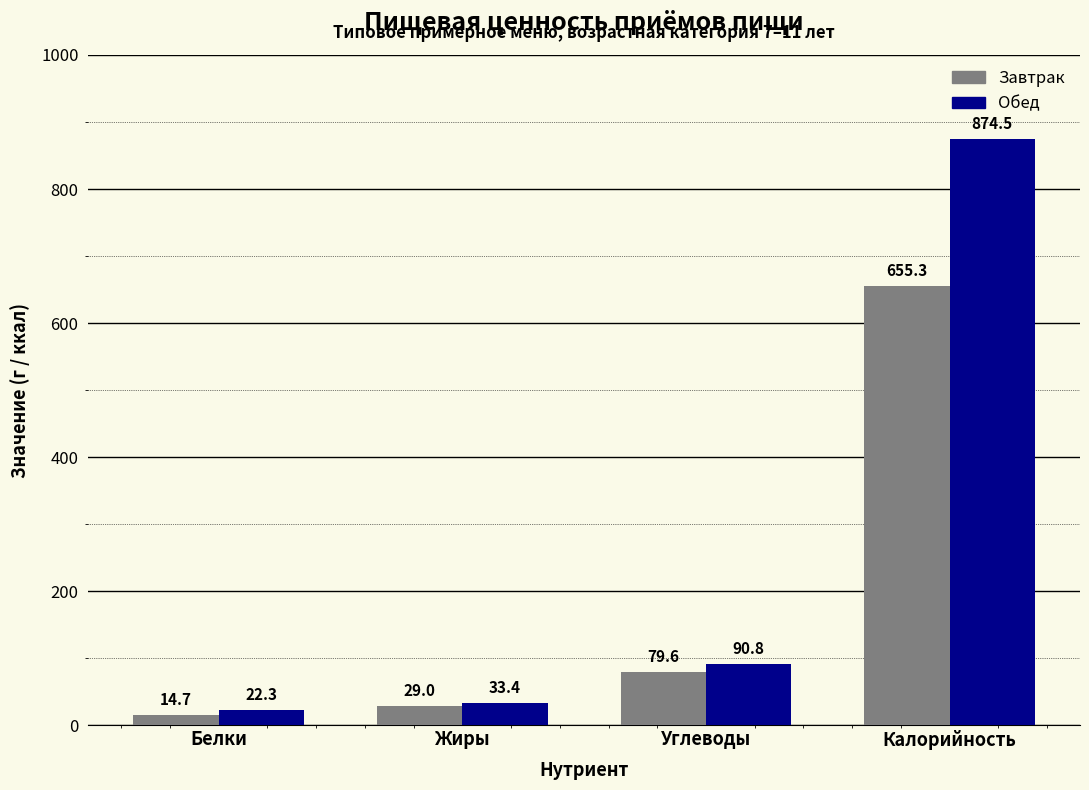

Which category has the lowest value across all series?

Белки